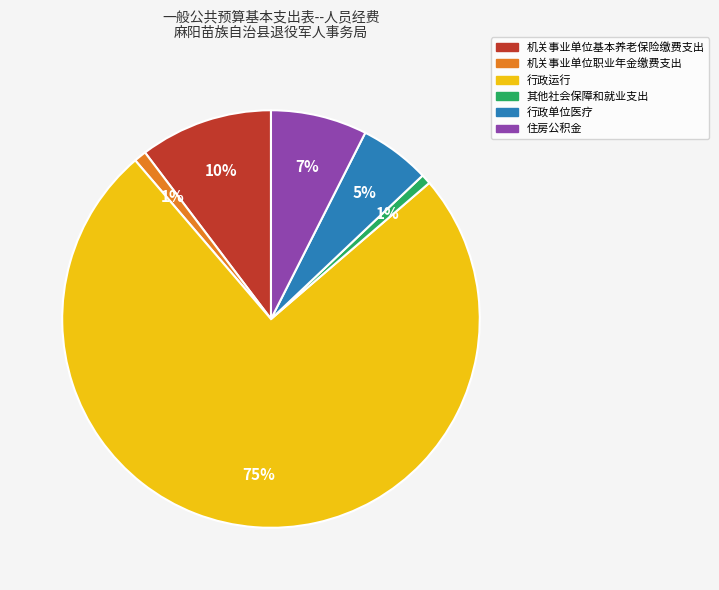

Which slice is the largest?

行政运行